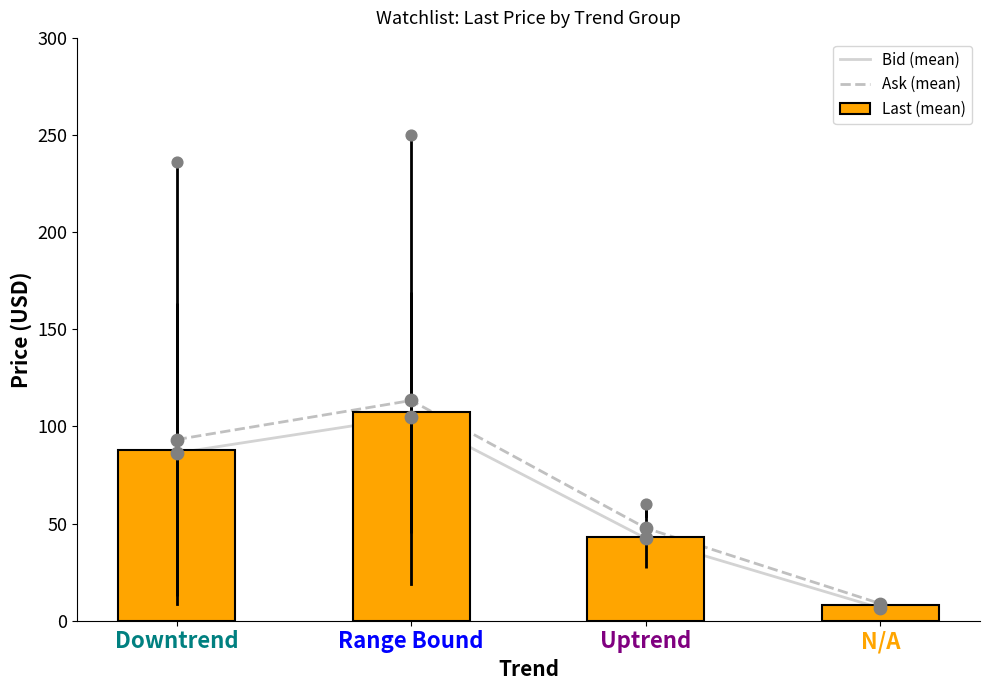

What is the total value across all series at Downtrend?

267.6